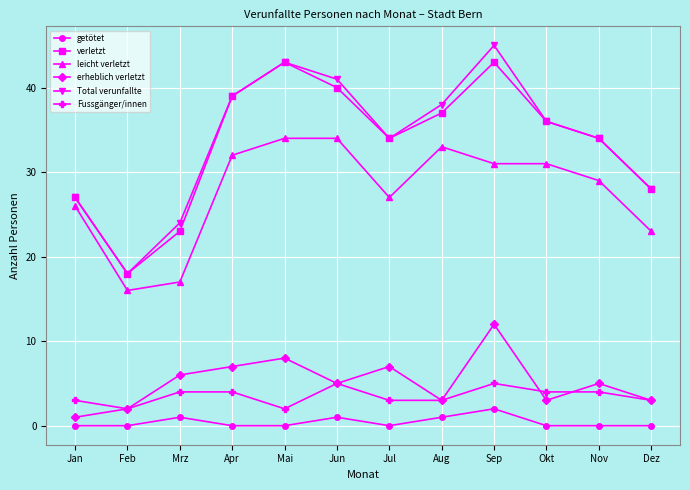

What is the approximate value of leicht verletzt at Feb?

16